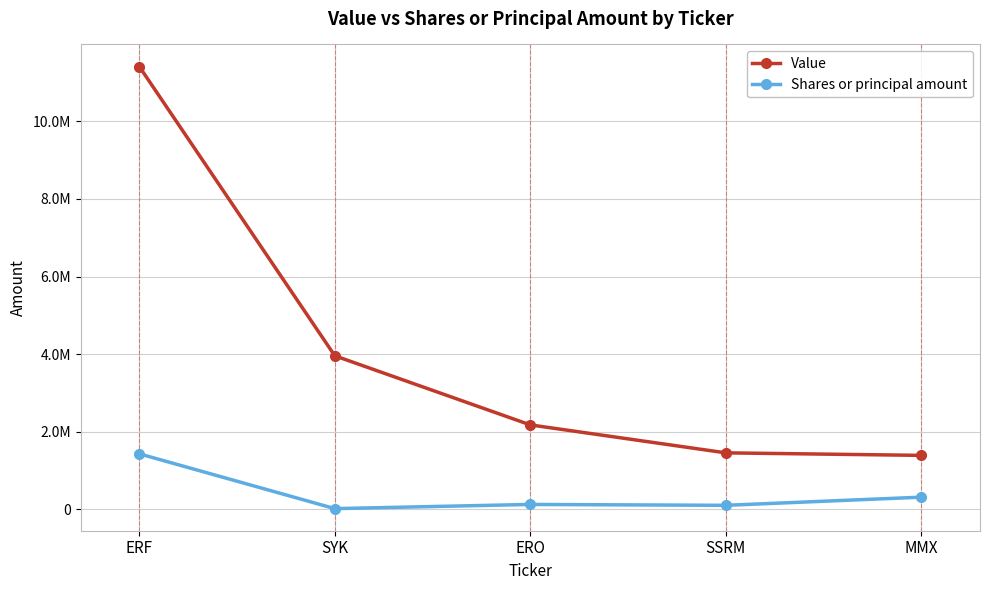

True or false: Value and Shares or principal amount intersect in this chart.

False